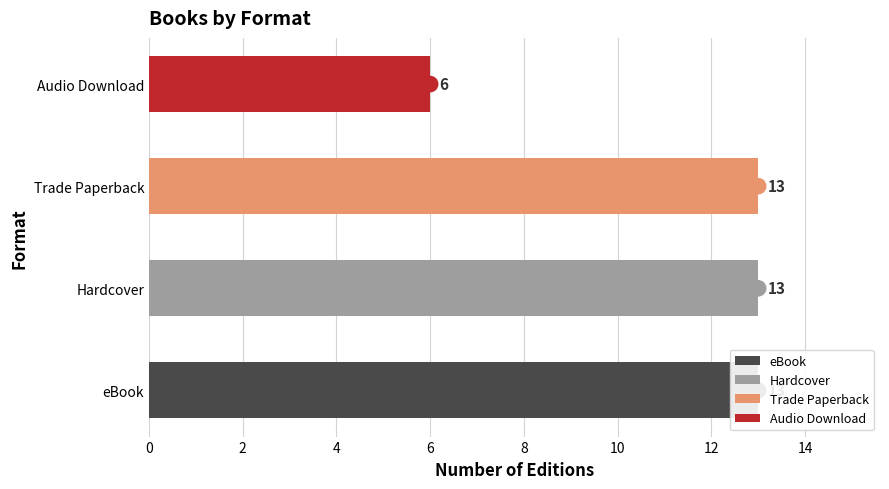

Approximately how many times larger is the value at eBook compared to Hardcover?

1.0